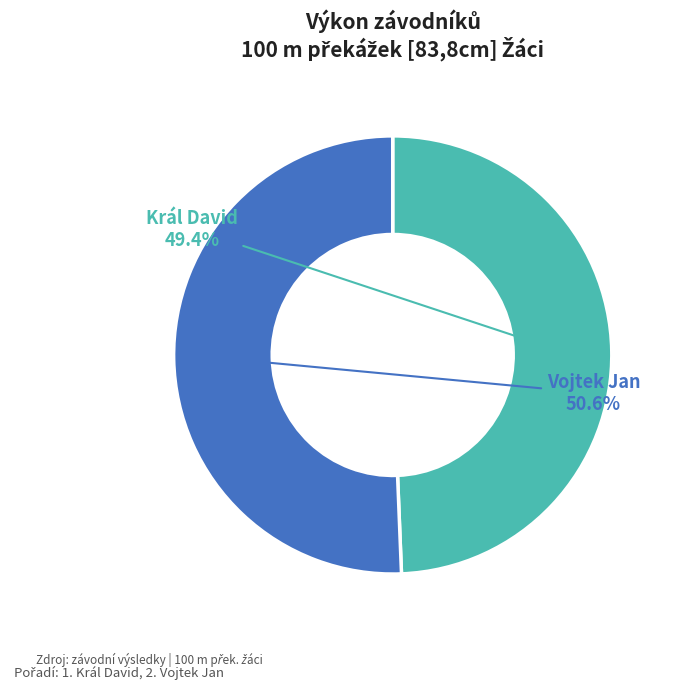

What percentage is NOT represented by Vojtek Jan?

49.4%